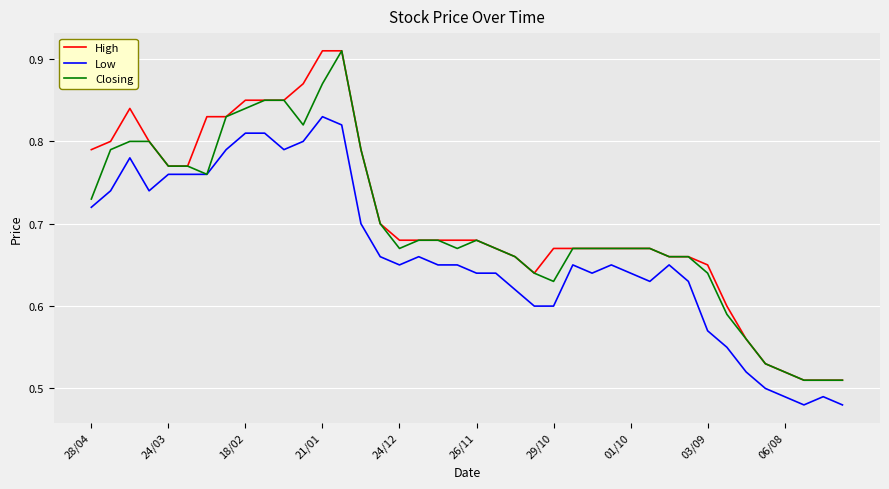

True or false: High and Low intersect in this chart.

False